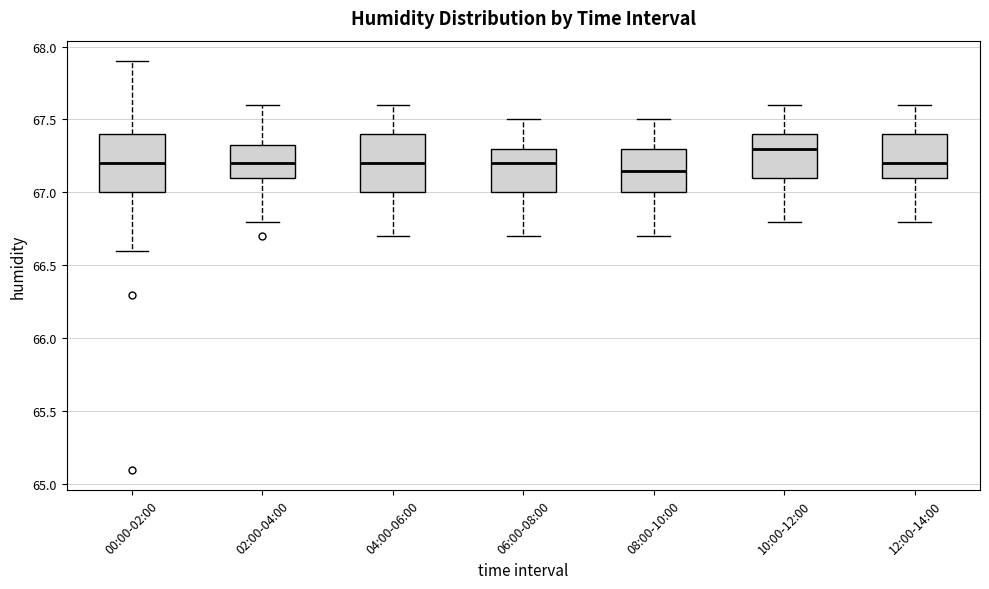

Where does the median line of the box for 00:00-02:00 sit on the y-axis? The values are not printed on the chart, so give them approximately, as read against the axis.

67.20